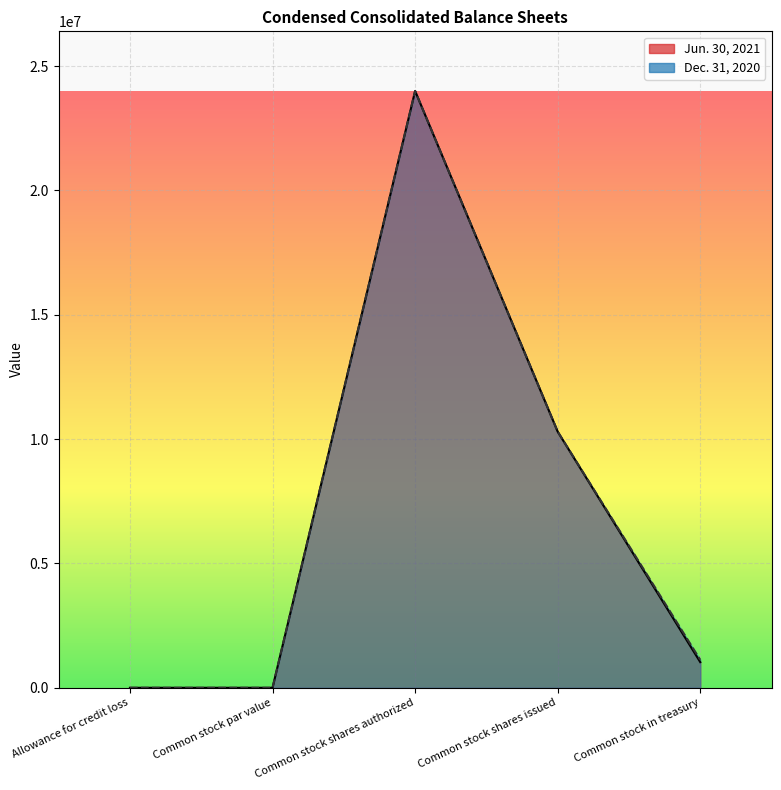

What position from the right is Common stock in treasury?

1